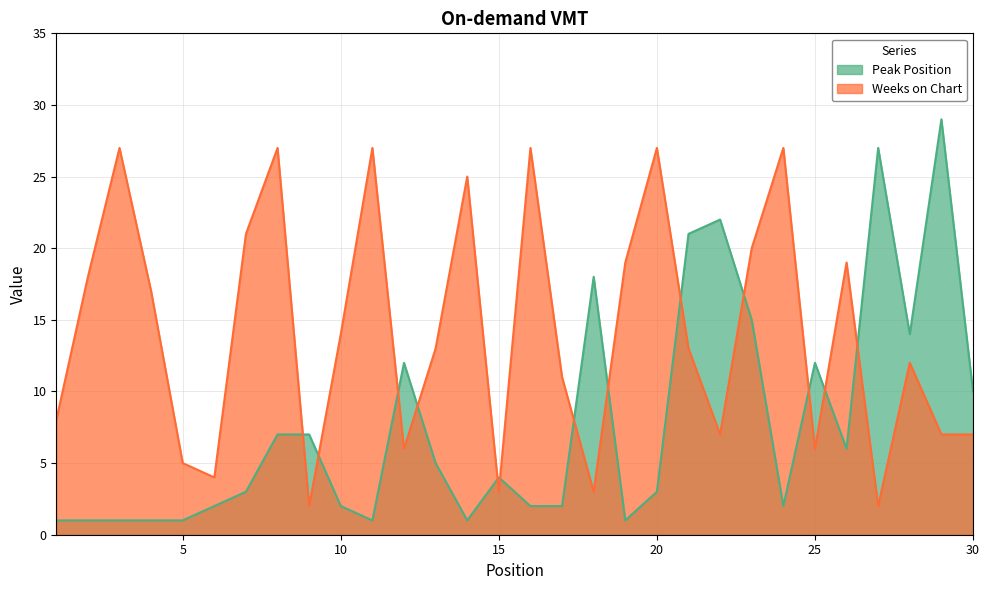

At which category does Weeks on Chart reach its first local valley?

6